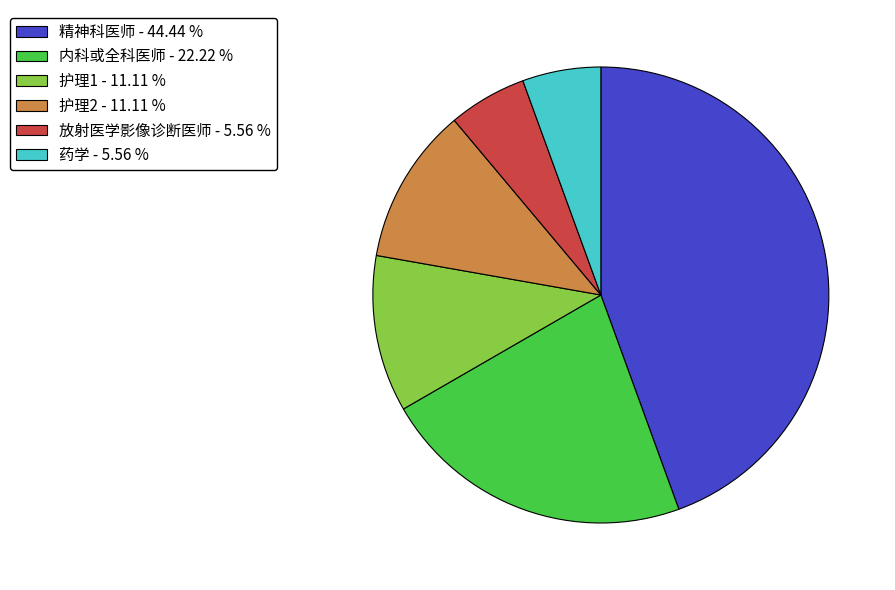

Which has a higher value, 药学 - 5.56 % or 护理1 - 11.11 %?

护理1 - 11.11 %